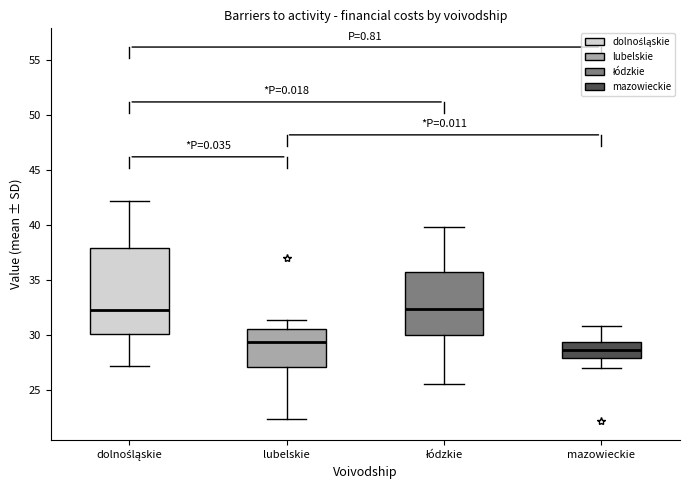

Which box's median line is the lowest?

mazowieckie